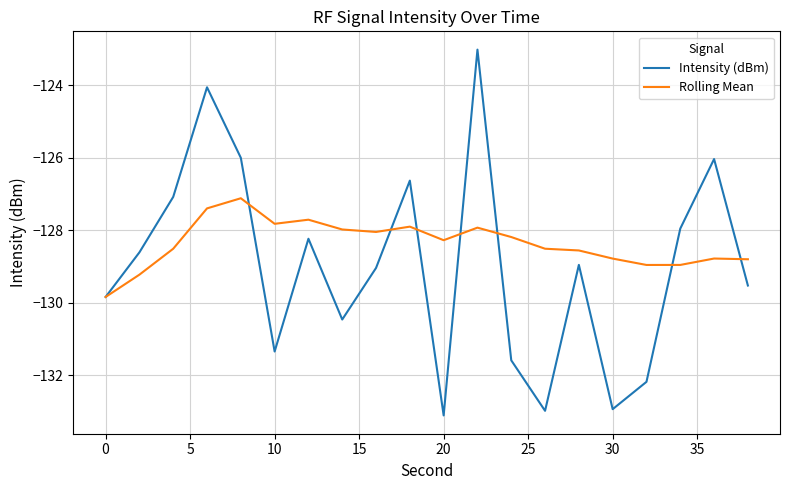

What is the difference between the maximum and minimum values in the Intensity (dBm) series?

10.1